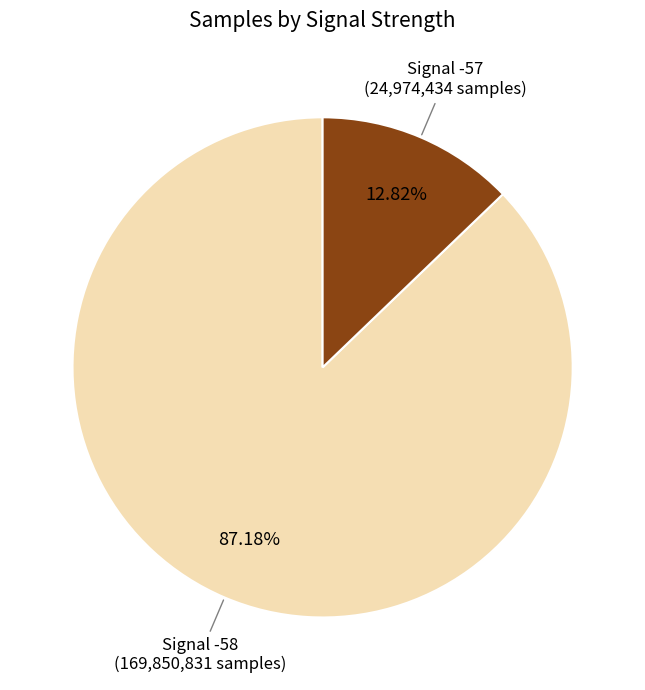

Is there a majority slice in this chart?

Yes